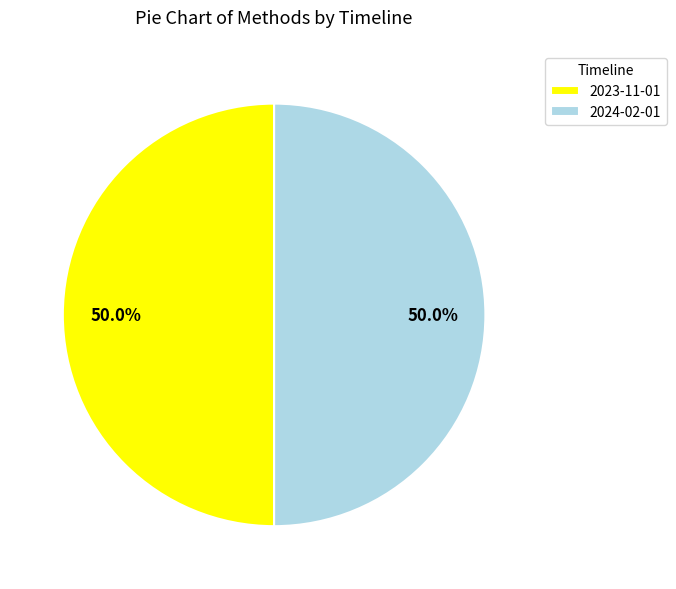

What is the ratio of the value at 2023-11-01 to the value at 2024-02-01?

1.0